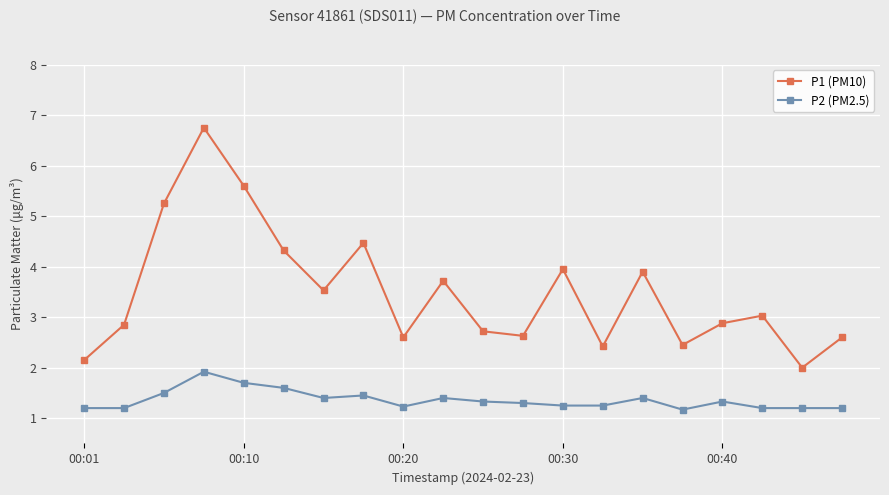

True or false: P1 (PM10) has more than 1 interior local peaks.

True